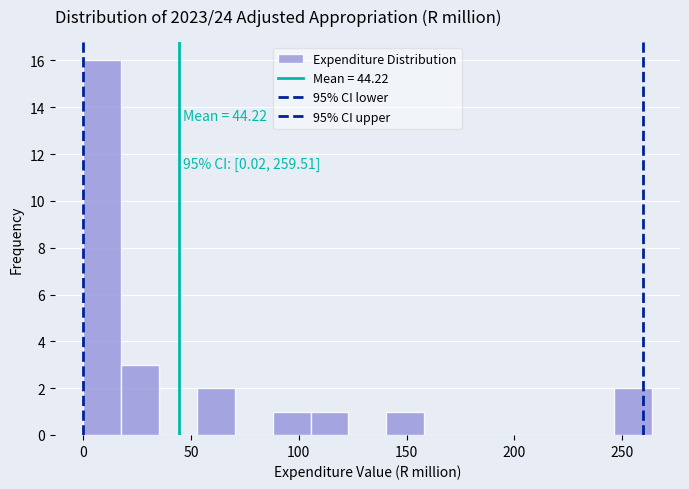

Read against the x-axis, roughly where is the centre of the tallest bar?

10